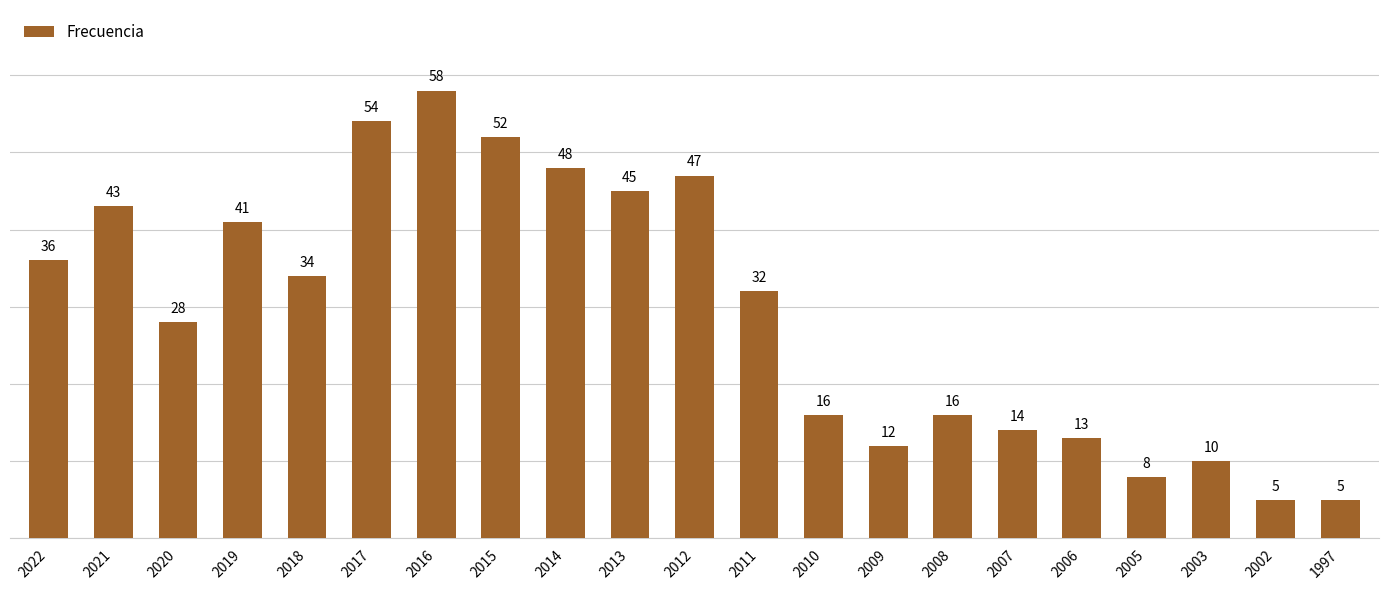

What is the difference between the maximum and minimum values?

53